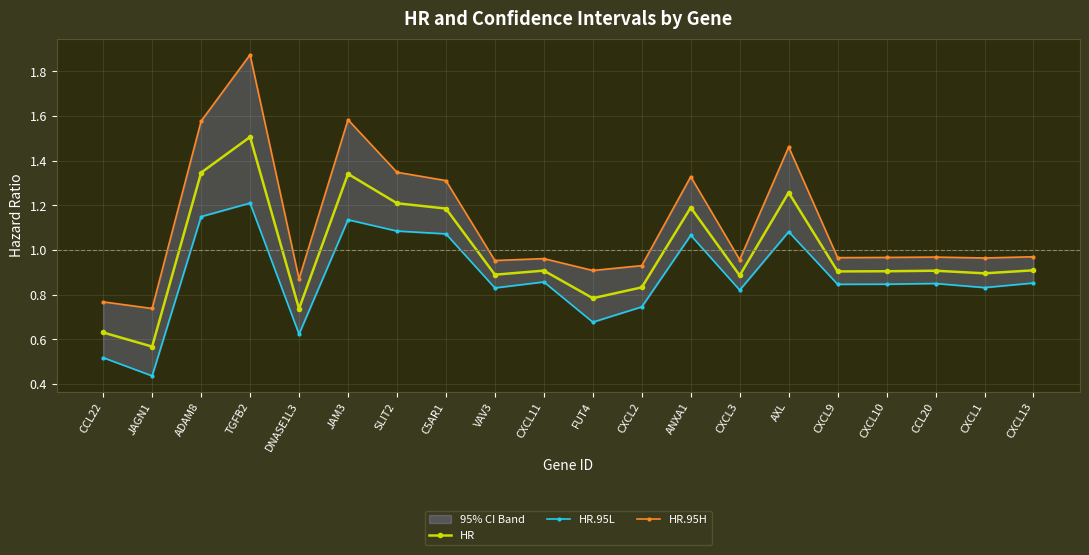

List the labels in order of HR.95L value, smallest first.

JAGN1, CCL22, DNASE1L3, FUT4, CXCL2, CXCL3, VAV3, CXCL1, CXCL9, CXCL10, CCL20, CXCL13, CXCL11, ANXA1, C5AR1, AXL, SLIT2, JAM3, ADAM8, TGFB2